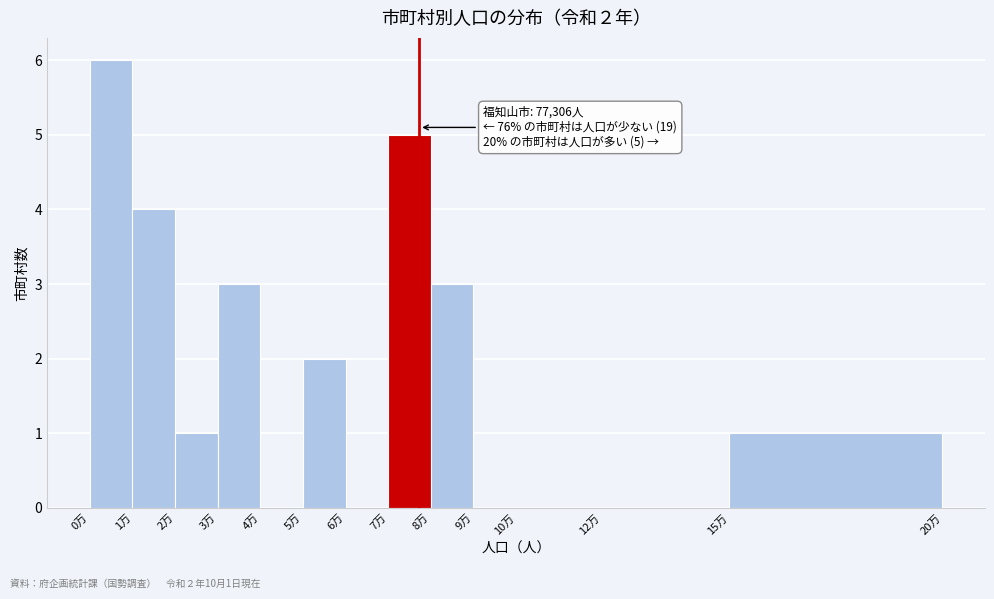

Reading left to right, extract all data points from this chart.

0万=6	1万=4	2万=1	3万=3	4万=0	5万=2	6万=0	7万=5	8万=3	9万=0	10万=0	12万=0	15万=1